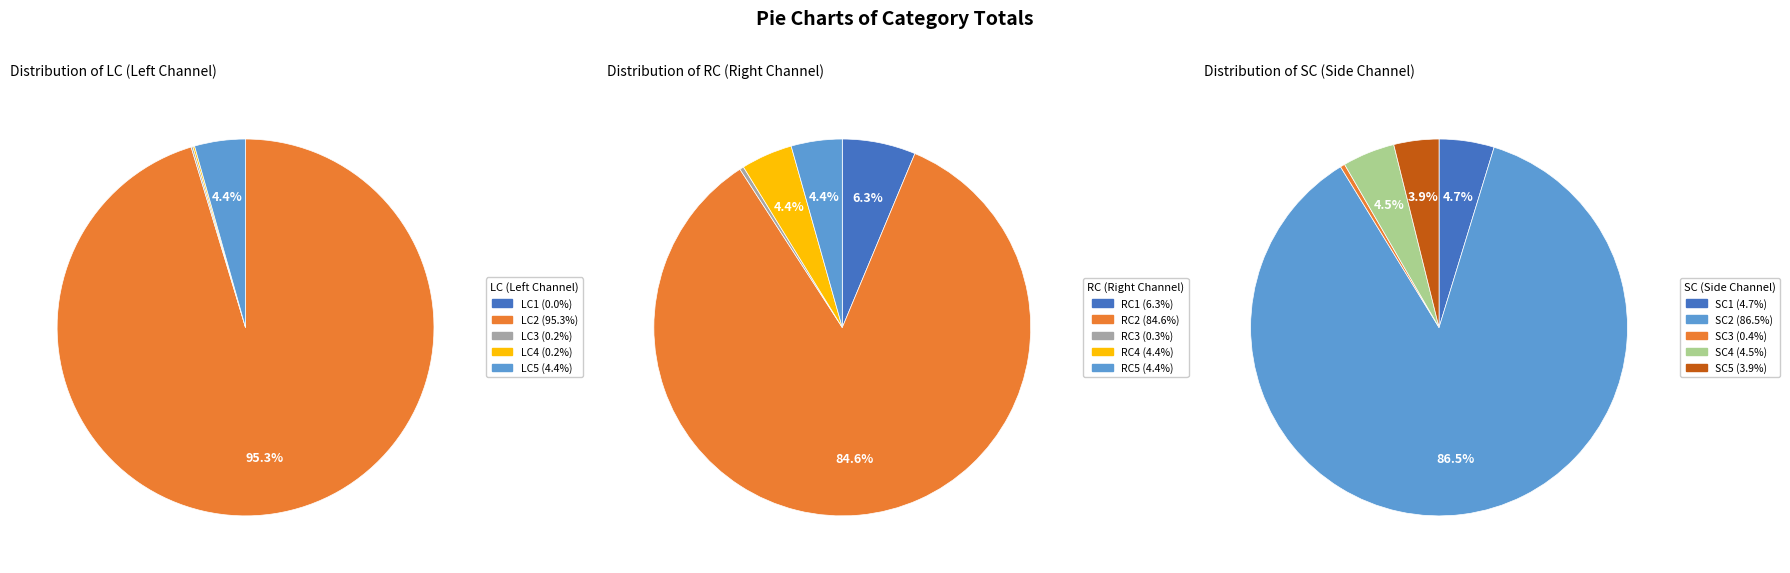

How much of the chart is everything except SC3?

99.7%